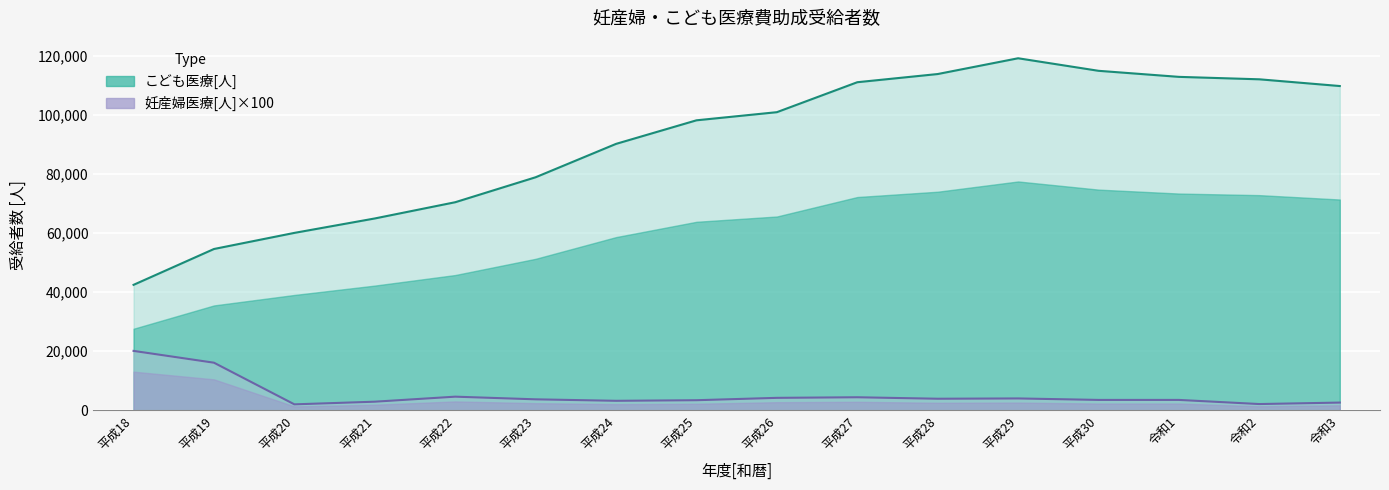

Which series has the largest total across all categories?

こども医療[人]